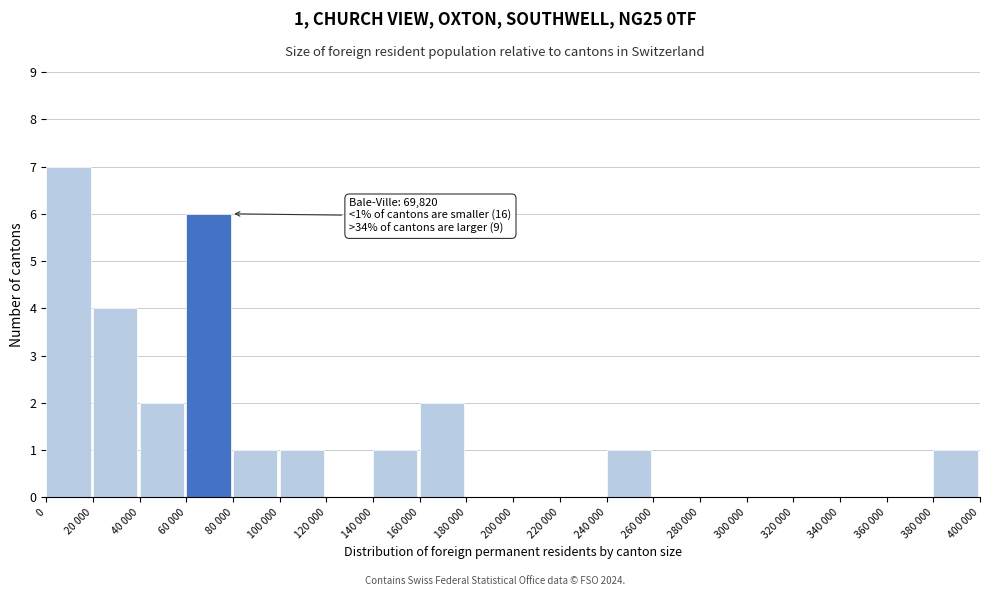

Reading right to left, list all the values displayed in this chart.

380 000=1	360 000=0	340 000=0	320 000=0	300 000=0	280 000=0	260 000=0	240 000=1	220 000=0	200 000=0	180 000=0	160 000=2	140 000=1	120 000=0	100 000=1	80 000=1	60 000=6	40 000=2	20 000=4	0=7